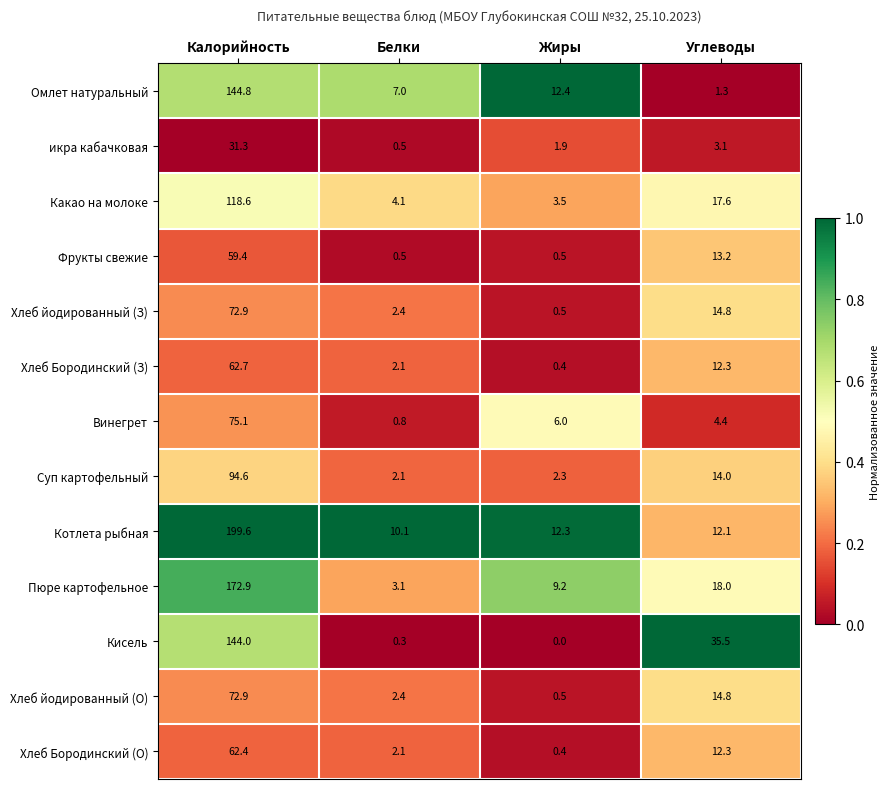

What is the difference between the maximum and minimum values in the икра кабачковая series?

30.8